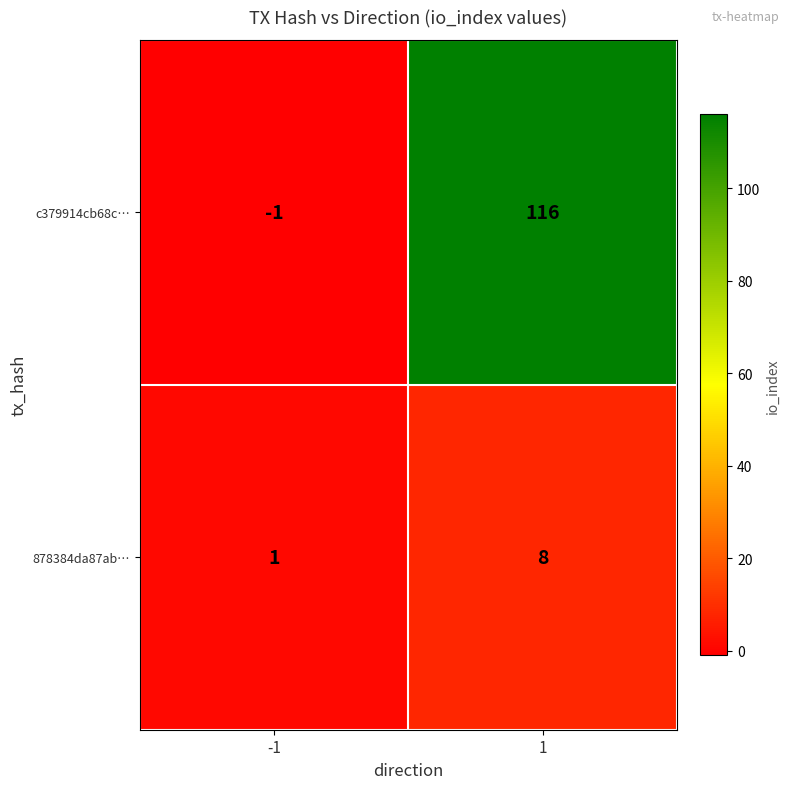

Which series changed the most between -1 and 1?

c379914cb68c…